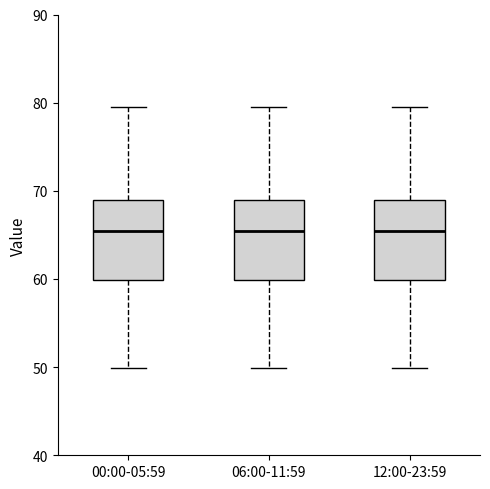

Reading left to right, read every box against the y-axis: the position of its median line, the range the box covers, and the ends of its whiskers. The values are not printed on the chart, so give them approximately, as read against the axis.

00:00-05:59: median 65, box 60 to 69, whiskers 50 to 80
06:00-11:59: median 65, box 60 to 69, whiskers 50 to 80
12:00-23:59: median 65, box 60 to 69, whiskers 50 to 80